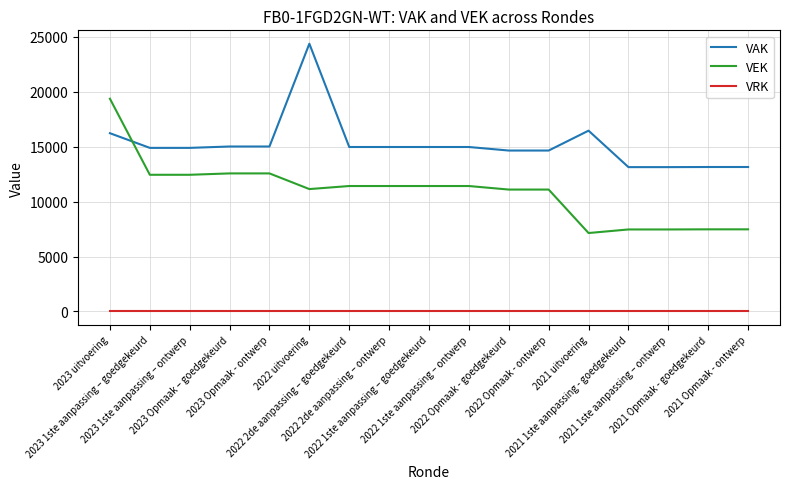

Is it true that VRK equals 0 at 2022 Opmaak - goedgekeurd?

True